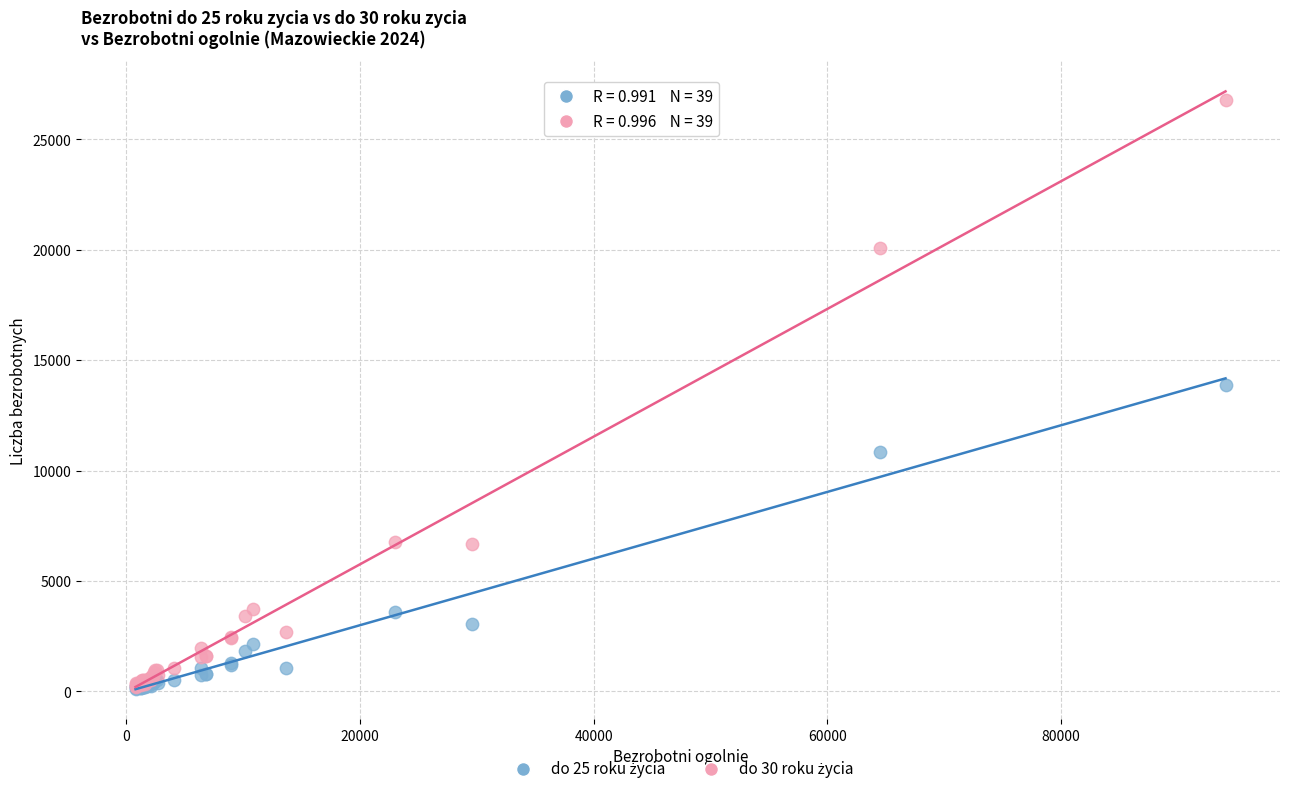

Across all series, what Y value is closest to 13447?

13895